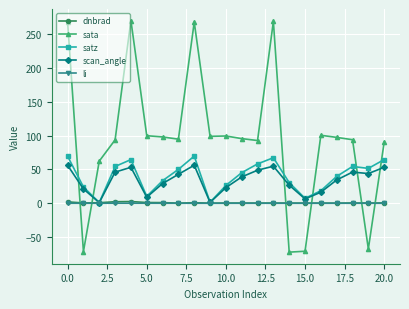

How many series are shown in this chart?

5